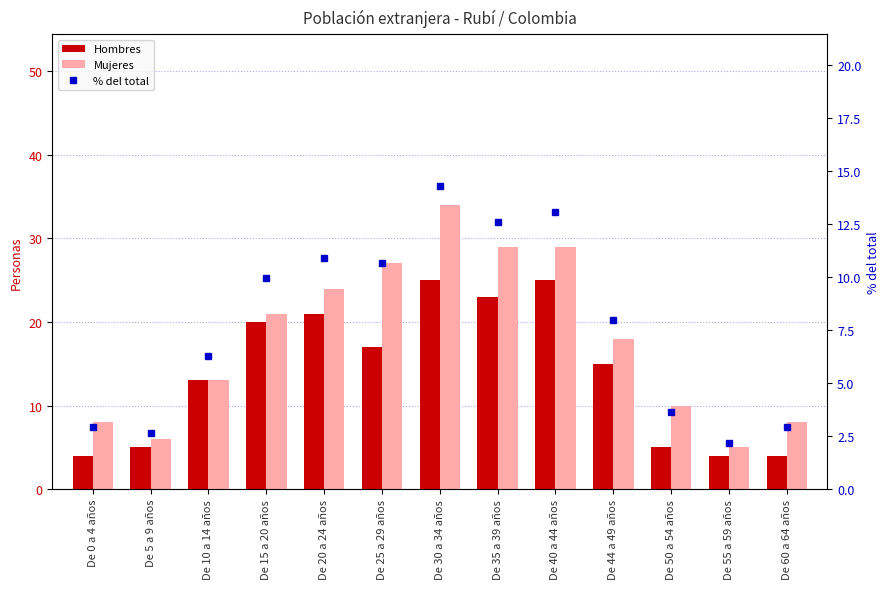

Reading left to right, list all the values displayed in this chart.

Hombres: 4.0	5.0	13.0	20.0	21.0	17.0	25.0	23.0	25.0	15.0	5.0	4.0	4.0
Mujeres: 8.0	6.0	13.0	21.0	24.0	27.0	34.0	29.0	29.0	18.0	10.0	5.0	8.0
% del total: 2.9	2.7	6.3	9.9	10.9	10.7	14.3	12.6	13.1	8.0	3.6	2.2	2.9